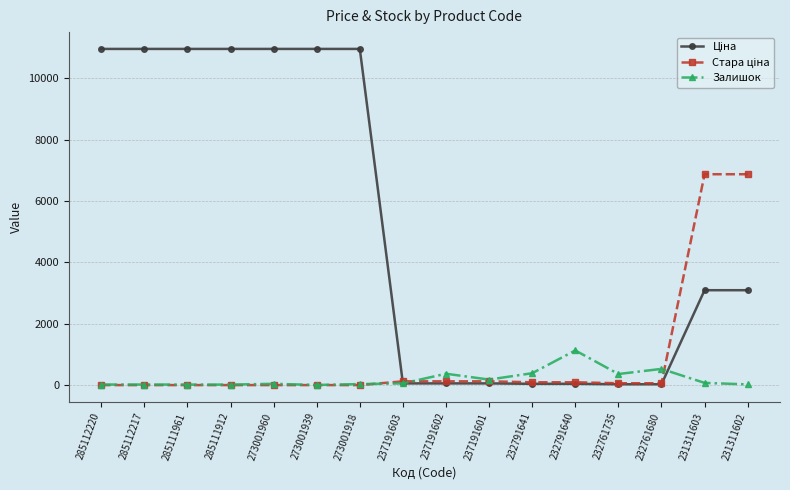

What is the difference between the maximum and minimum values in the Залишок series?

1125.0